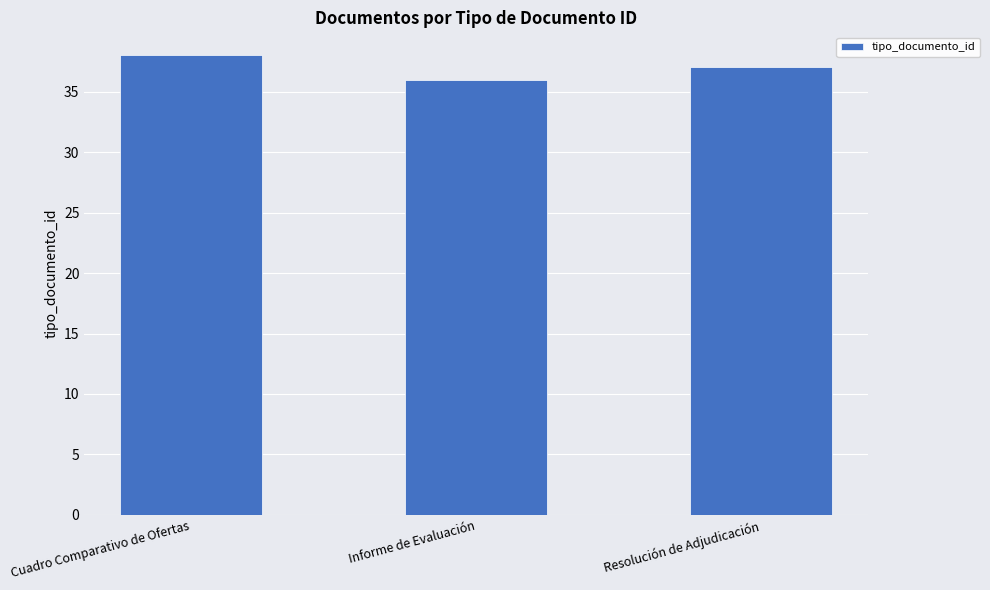

What is the difference between the maximum and minimum values?

2